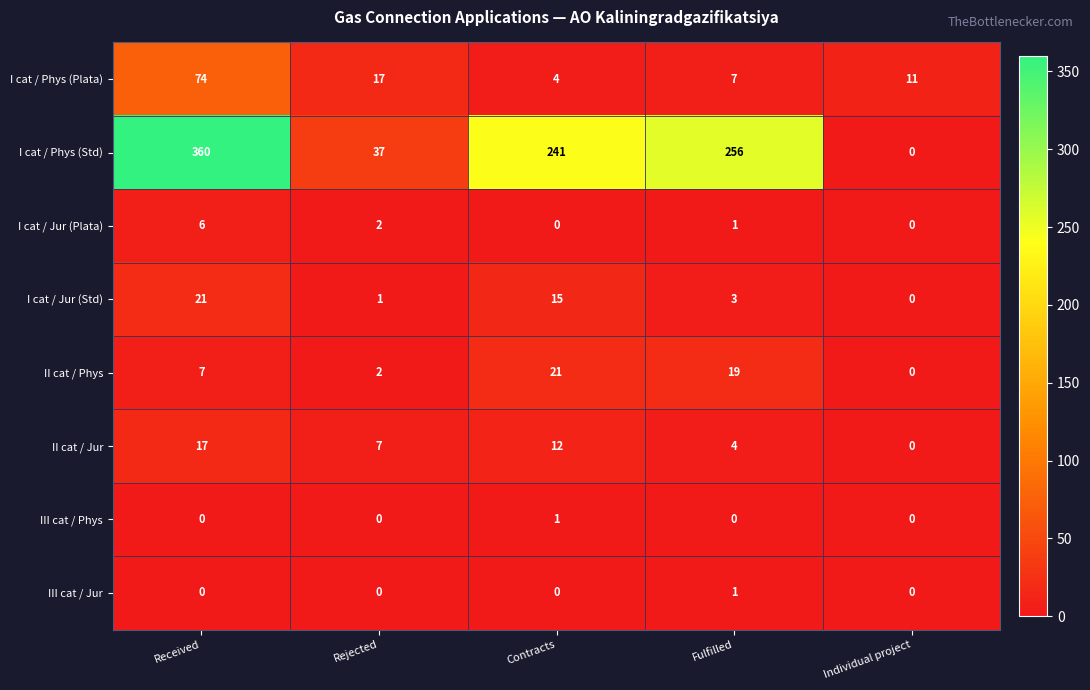

What is the difference between the I cat / Phys (Plata) values at Individual project and Contracts?

7